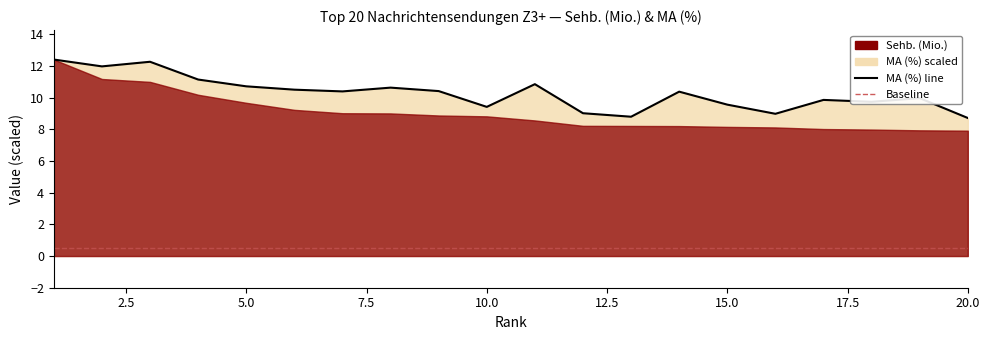

What is the average value?

10.3